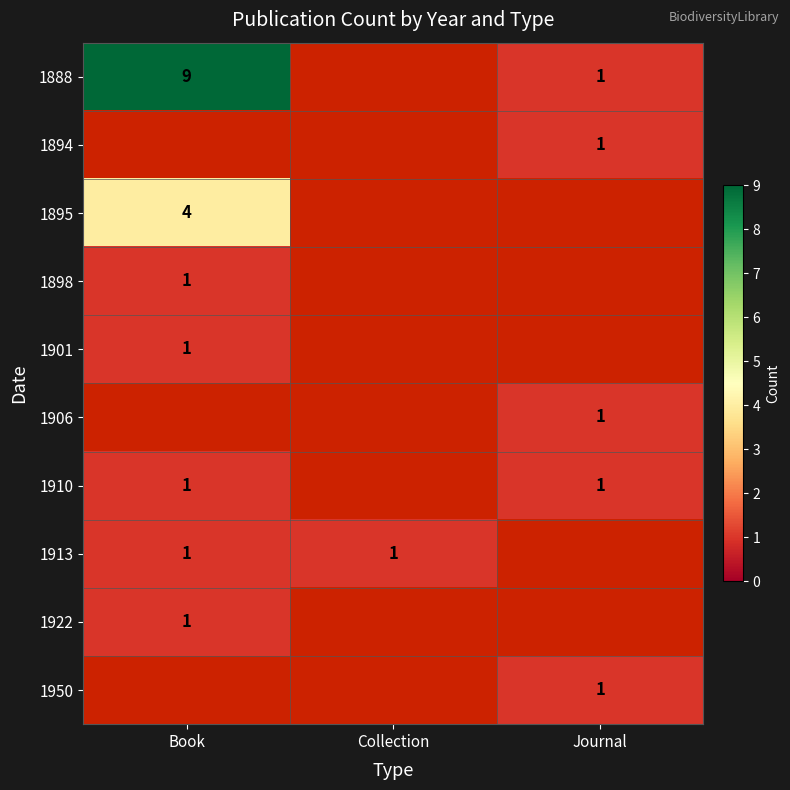

What is the difference between the highest and lowest values at Book?

8.0